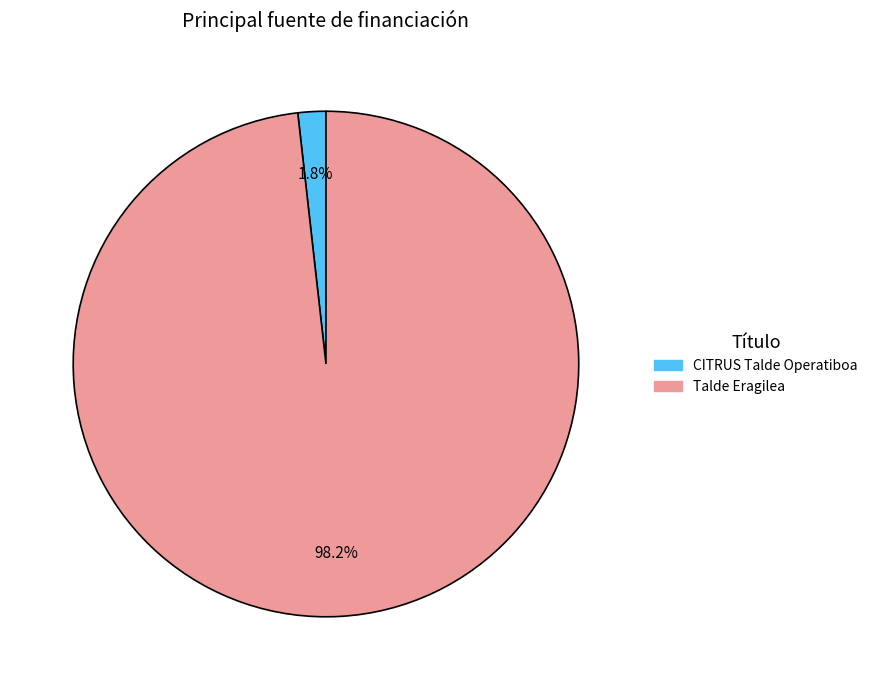

What percentage is the Talde Eragilea slice, to the nearest percent?

98%